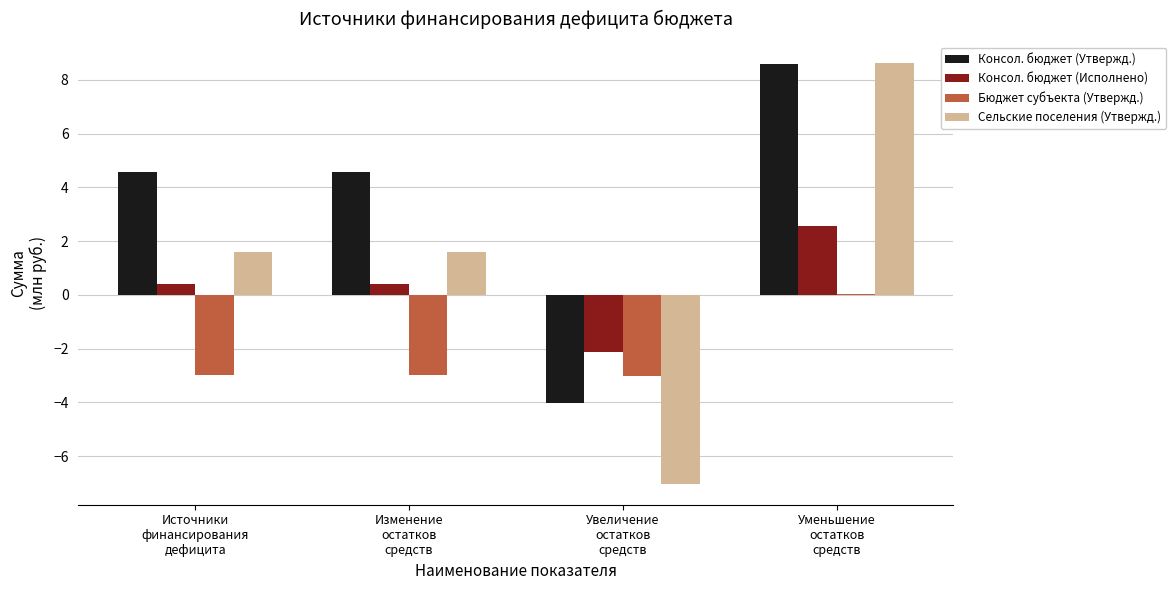

What is the maximum value for Сельские поселения (Утвержд.)?

8.6